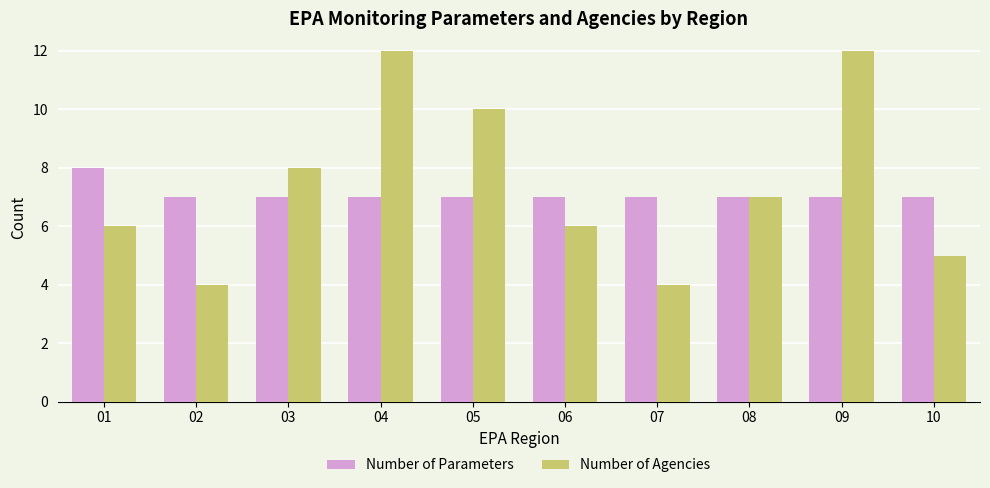

Rank the series by their maximum value, from highest to lowest.

Number of Agencies, Number of Parameters